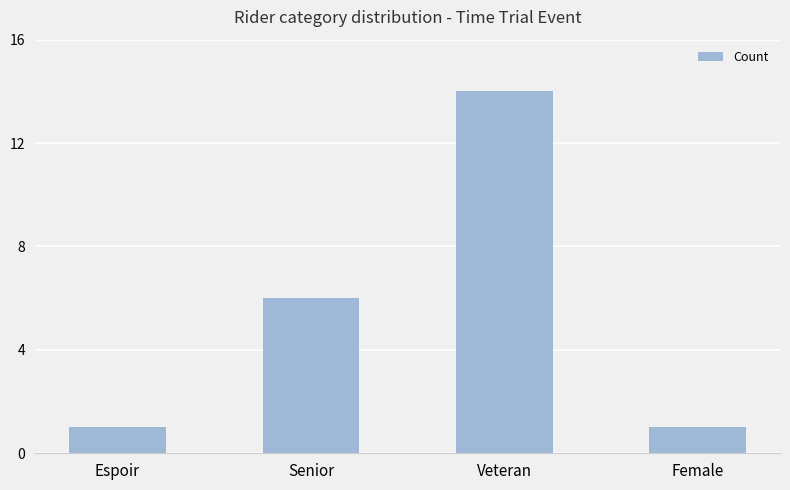

The value at Senior is 9. True or false?

False